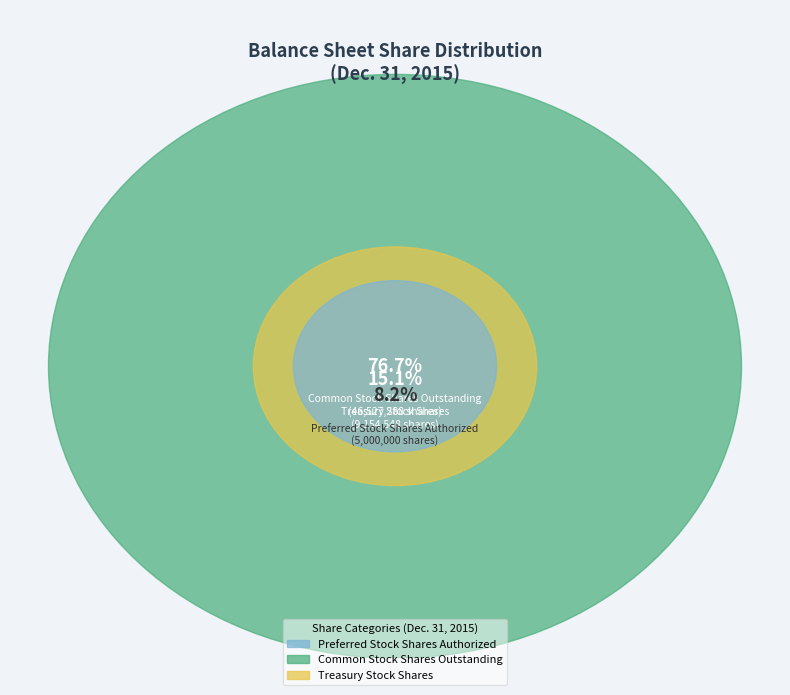

Rank the categories by value from highest to lowest.

Common Stock Shares Outstanding, Treasury Stock Shares, Preferred Stock Shares Authorized